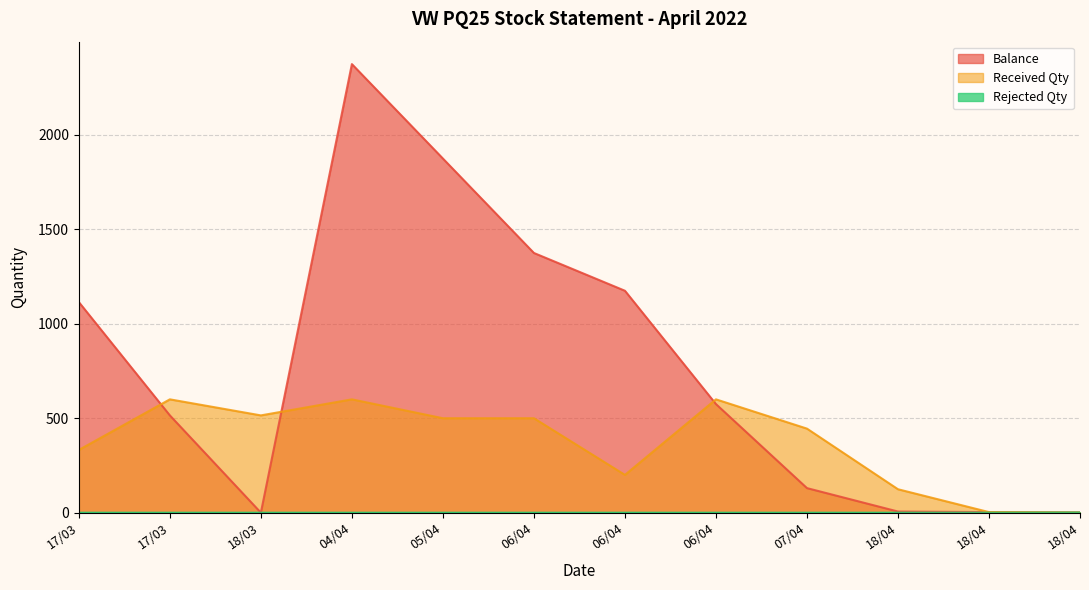

The Rejected Qty series shows 0 at 06/04. True or false?

True